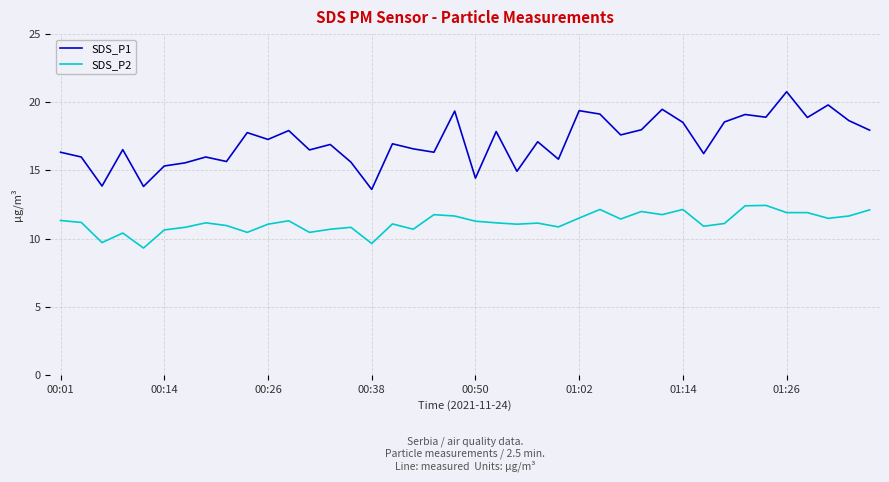

Rank the series by their maximum value, from highest to lowest.

SDS_P1, SDS_P2